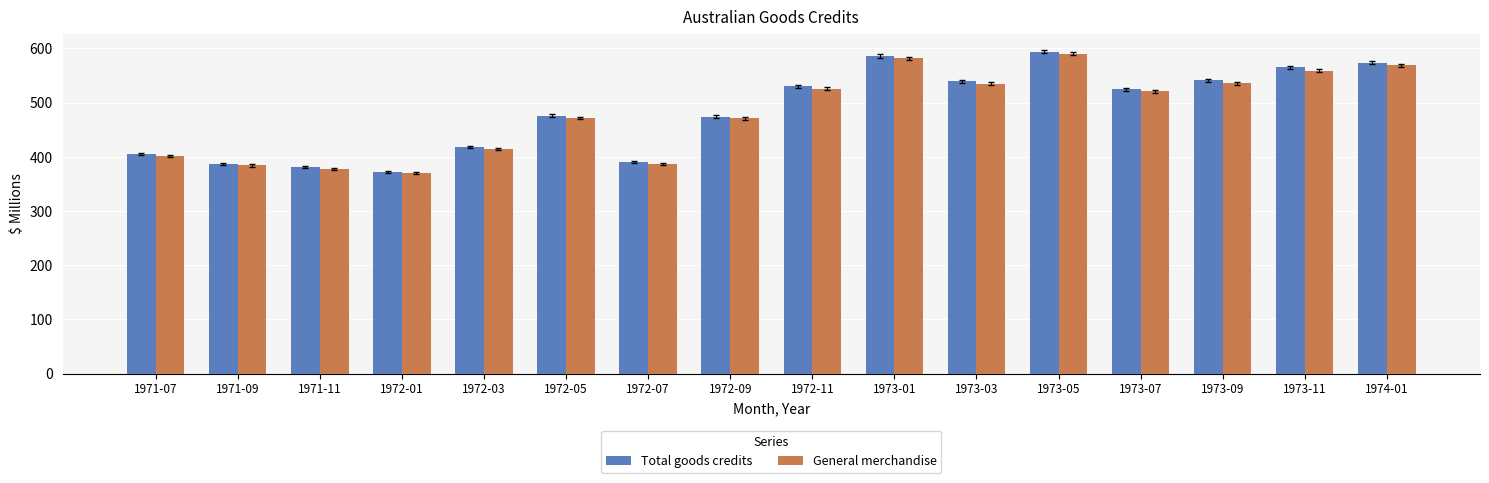

What are all the series names shown in the legend?

Total goods credits, General merchandise